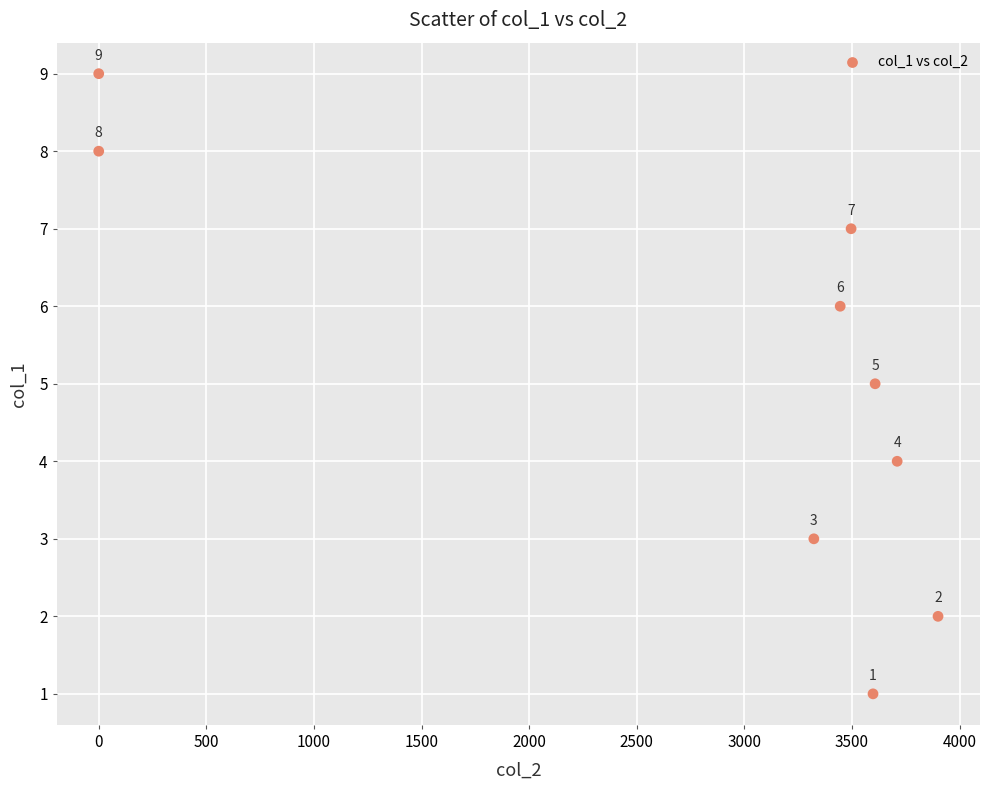

What Y value in the scatter plot is closest to 5?

5